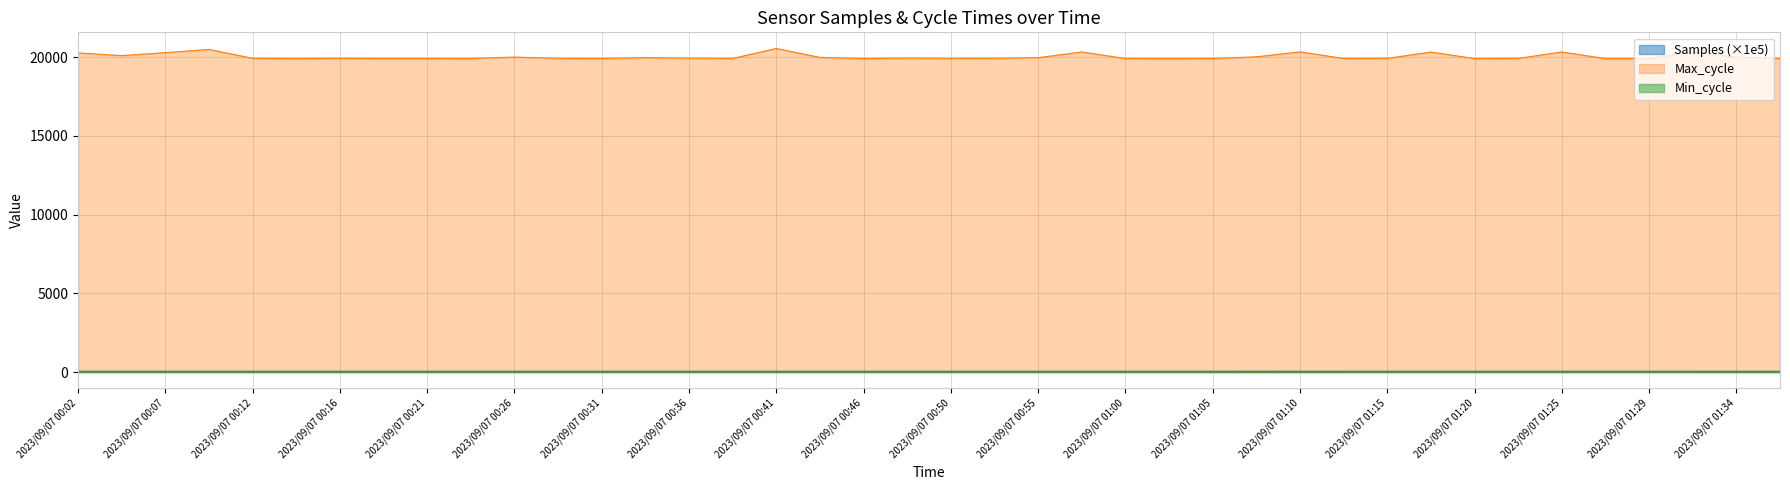

True or false: Max_cycle and Min_cycle intersect in this chart.

False